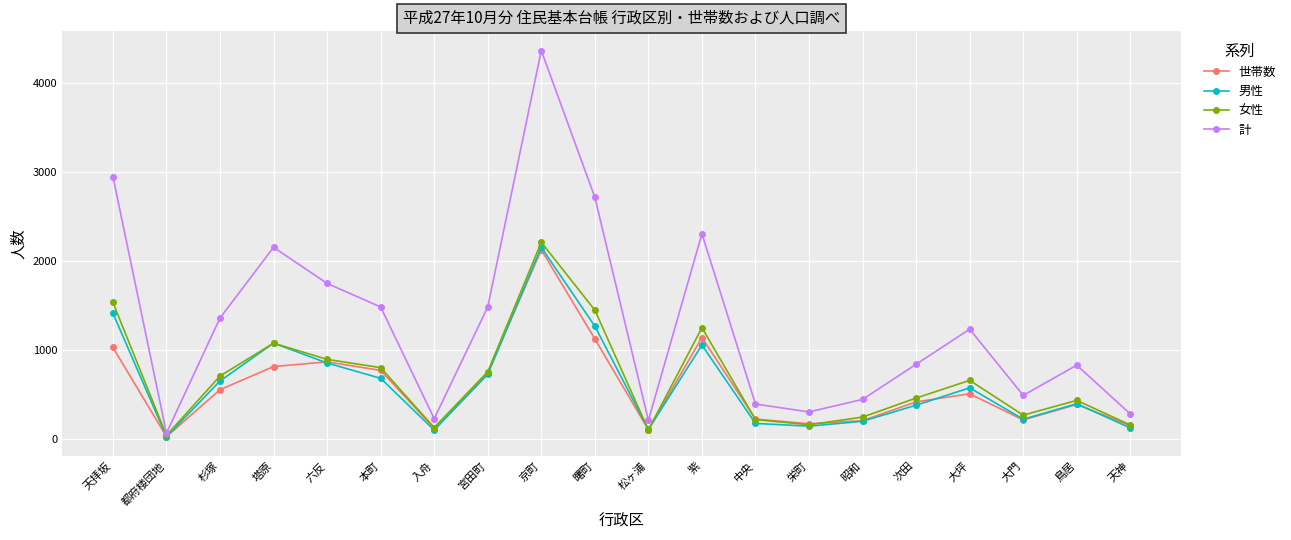

At which category does 計 reach its first local valley?

都府楼団地